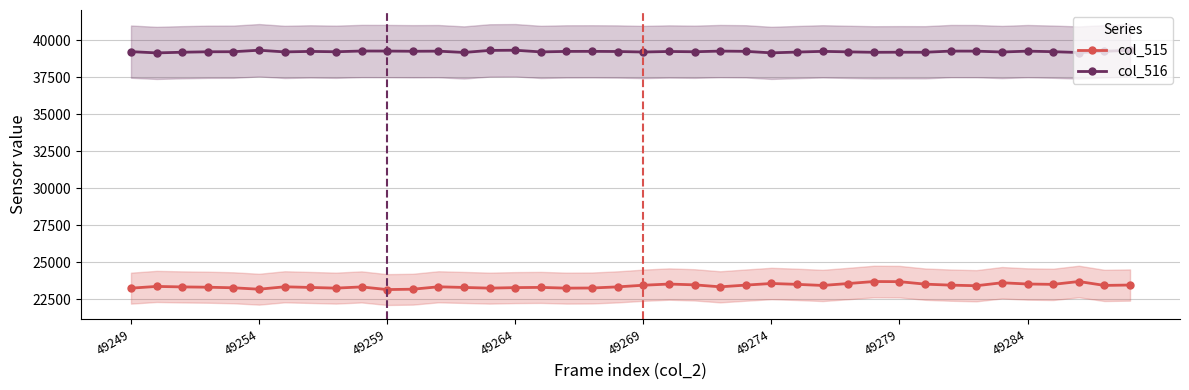

True or false: col_516 and col_515 intersect in this chart.

False